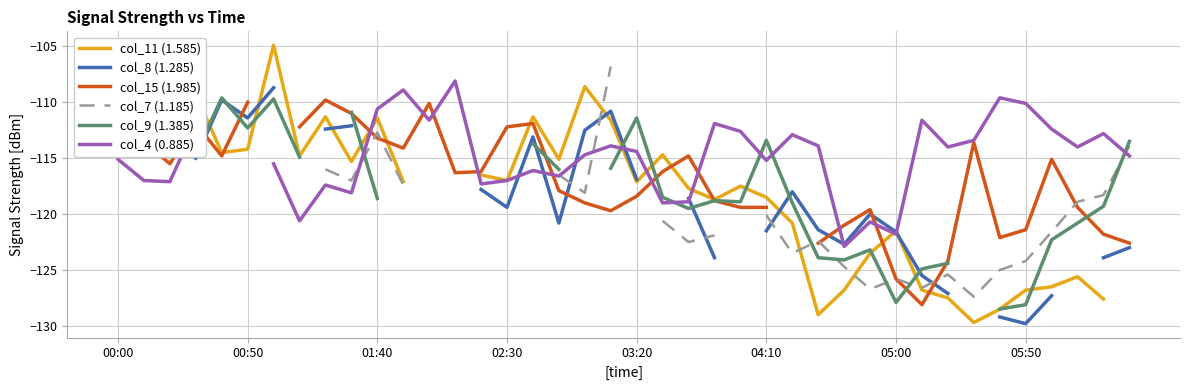

How many values in the col_15 (1.985) series are below -116?

21